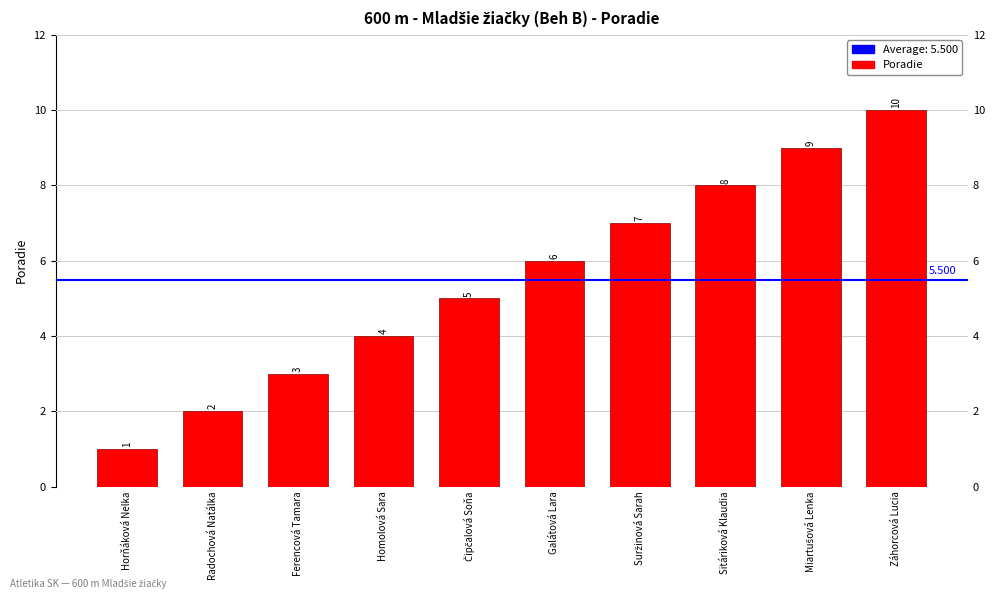

What is the change in value from Radochová Natálka to Záhorcová Lucia?

+8